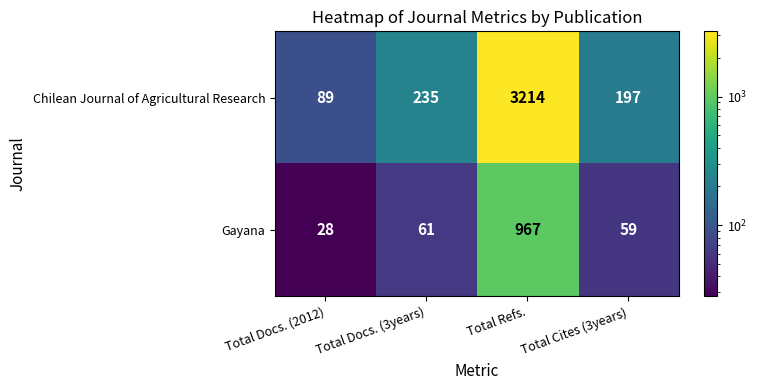

At which category is the sum across all series the highest?

Total Refs.